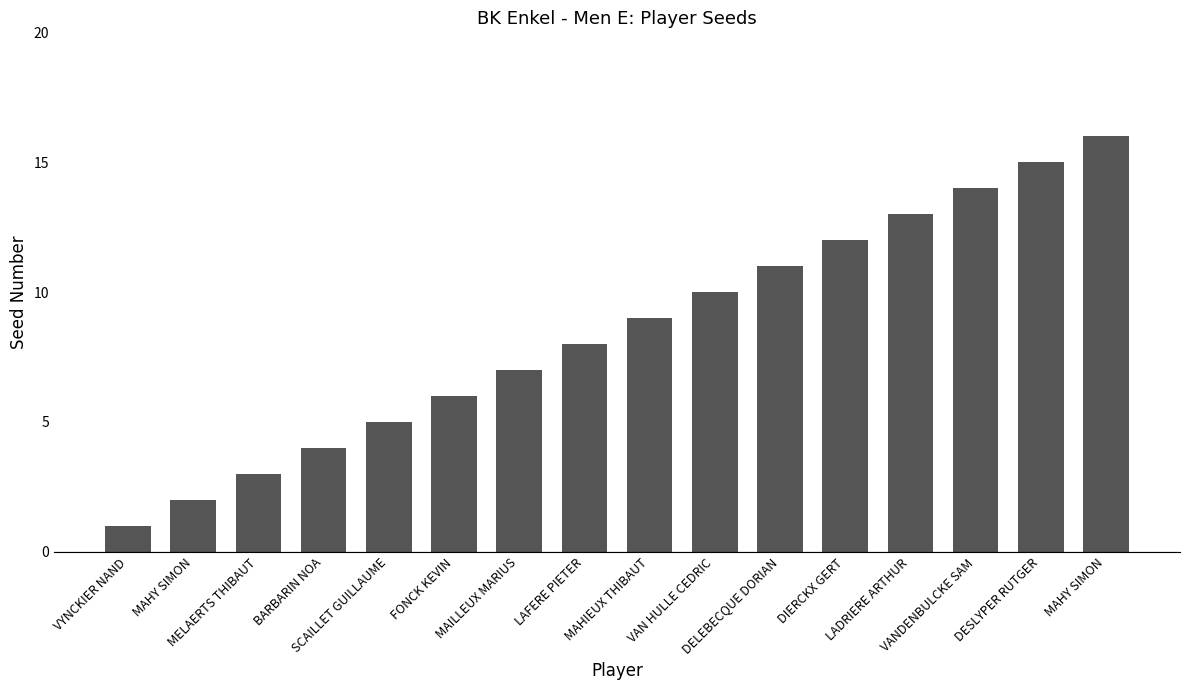

List the labels in order of value, largest first.

MAHY SIMON, DESLYPER RUTGER, VANDENBULCKE SAM, LADRIERE ARTHUR, DIERCKX GERT, DELEBECQUE DORIAN, VAN HULLE CEDRIC, MAHIEUX THIBAUT, LAFERE PIETER, MAILLEUX MARIUS, FONCK KEVIN, SCAILLET GUILLAUME, BARBARIN NOA, MELAERTS THIBAUT, MAHY SIMON, VYNCKIER NAND